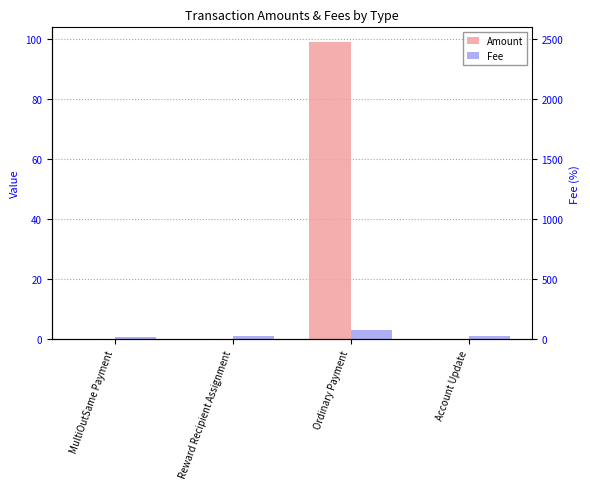

Which series has the widest spread of values?

Amount